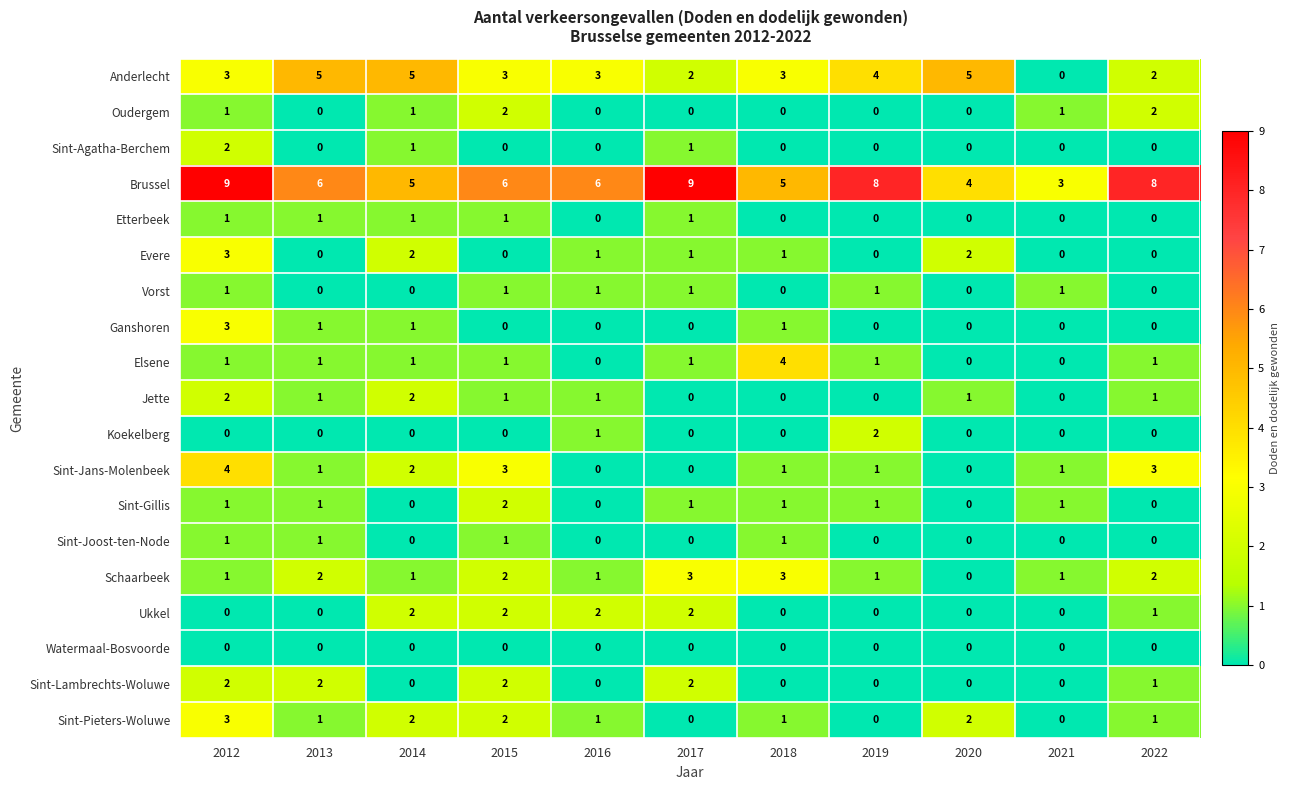

The Watermaal-Bosvoorde series shows 0 at 2013. True or false?

True